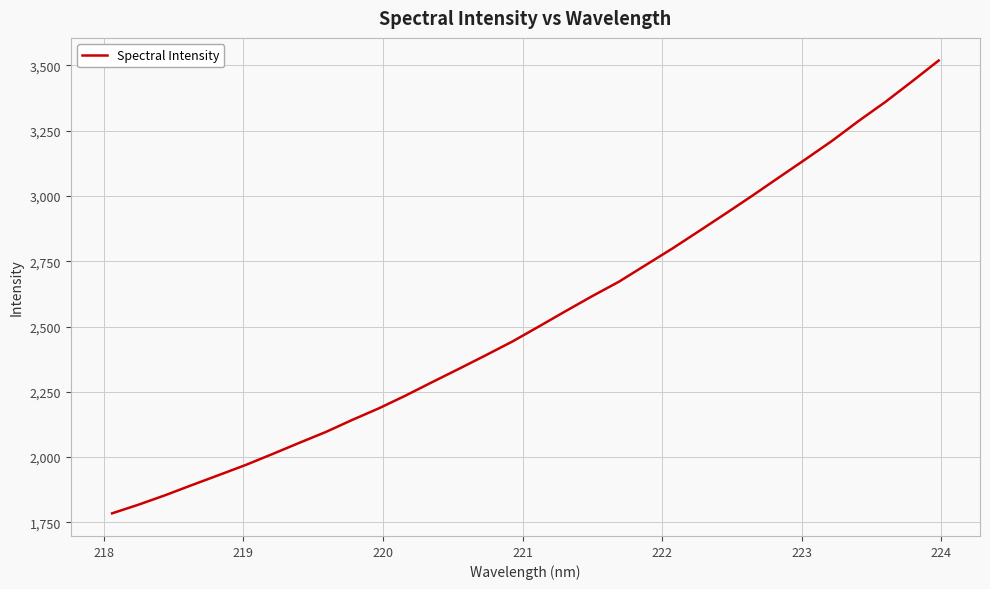

What is the greatest value displayed?

3518.7